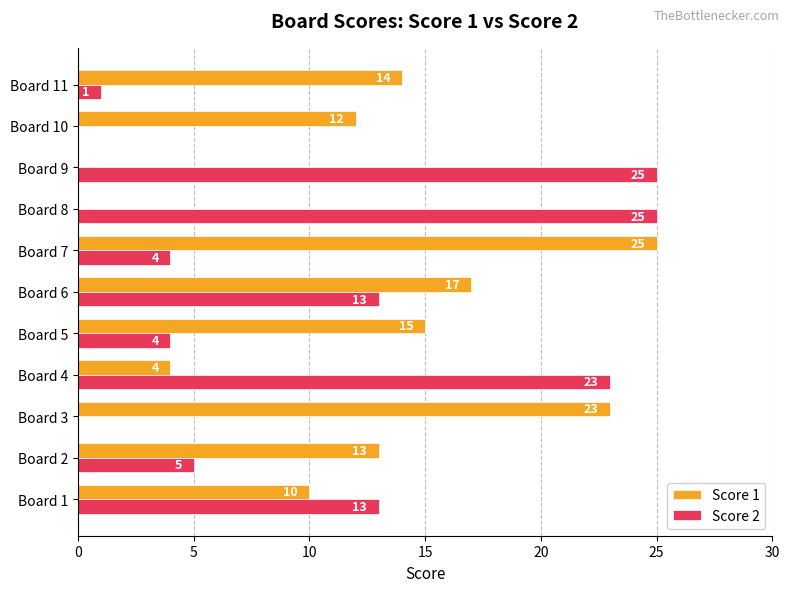

Which series changed the most between Board 4 and Board 8?

Score 1